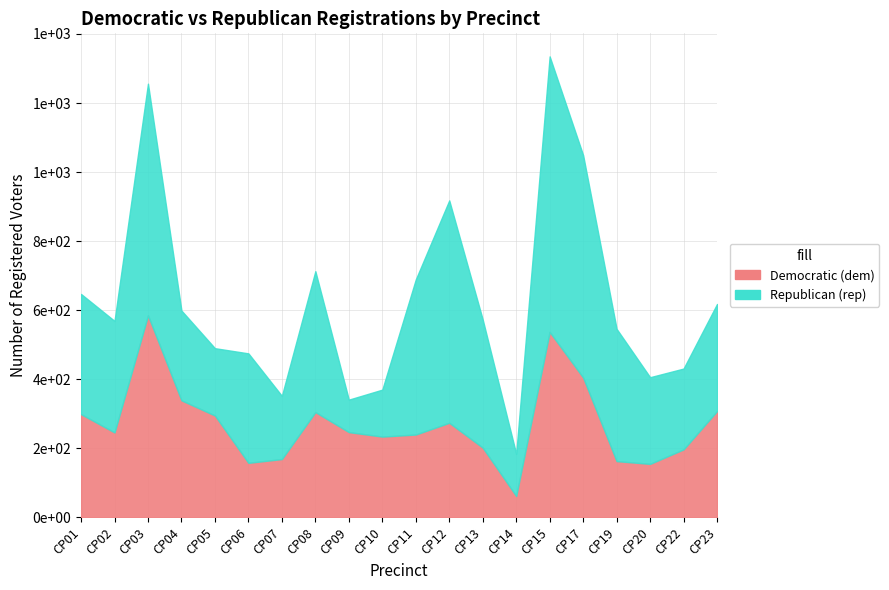

Reading left to right, list all the values displayed in this chart.

CP01=299	CP02=246	CP03=585	CP04=339	CP05=295	CP06=158	CP07=169	CP08=305	CP09=247	CP10=234	CP11=240	CP12=274	CP13=202	CP14=62	CP15=537	CP17=405	CP19=163	CP20=155	CP22=197	CP23=308